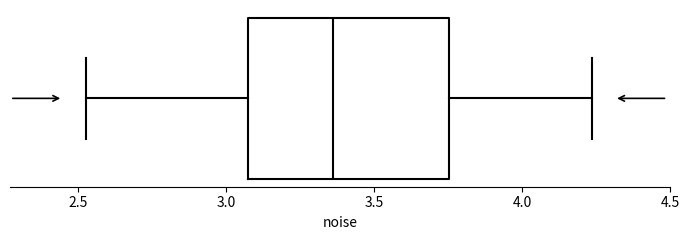

Transcribe this box plot: give where the median line is, the range the box spans, and where the two whiskers end, as read against the x-axis. The values are not printed on the chart, so give them approximately, as read against the axis.

median 3.35, box 3.05 to 3.75, whiskers 2.55 to 4.25